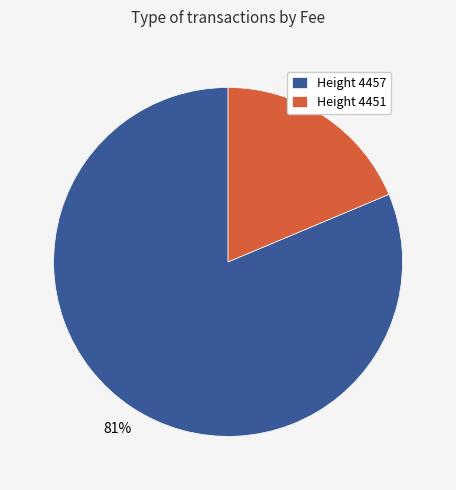

How many segments does this pie chart have?

2